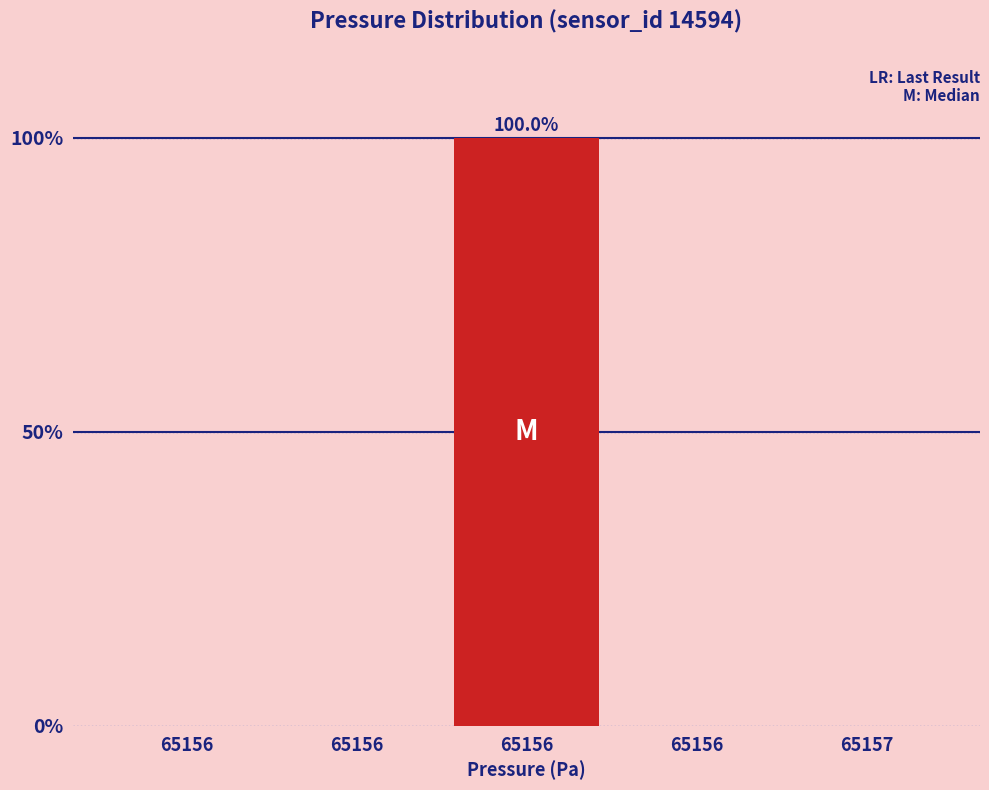

Are the bars horizontal?

No